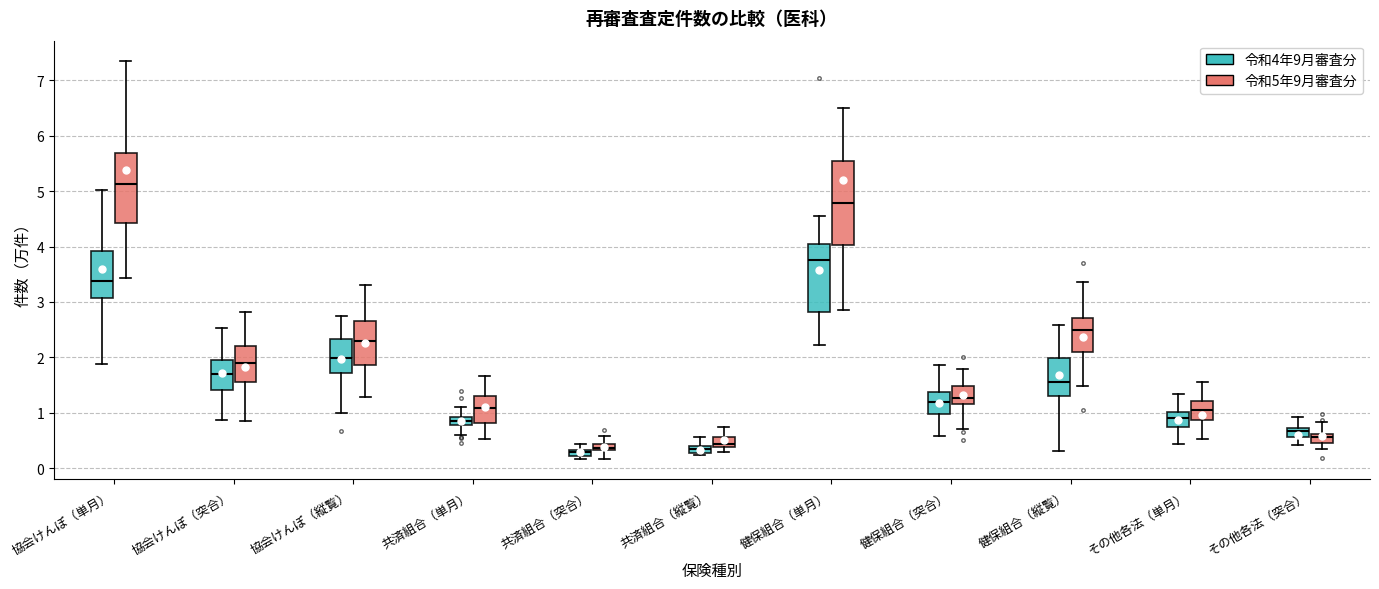

Comparing the boxes themselves (not the whiskers), which one is the tallest?

健保組合（単月） (令和5年9月審査分)